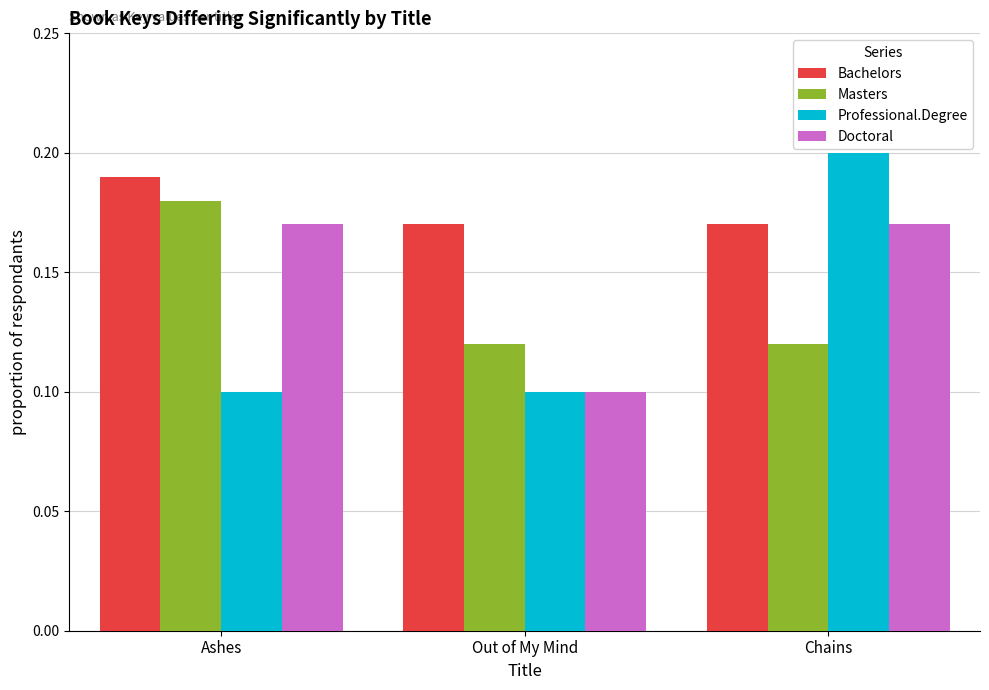

At how many categories does at least one series exceed 0?

3